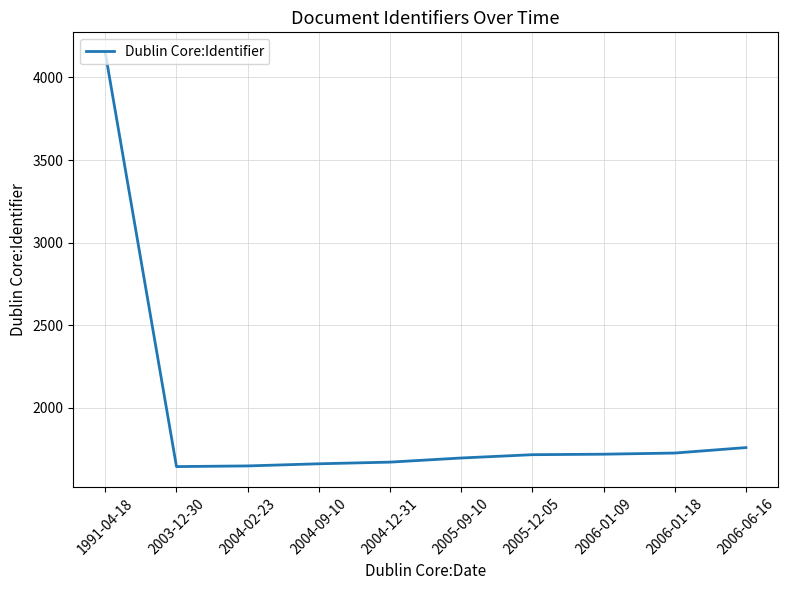

How many values are below 1716?

5